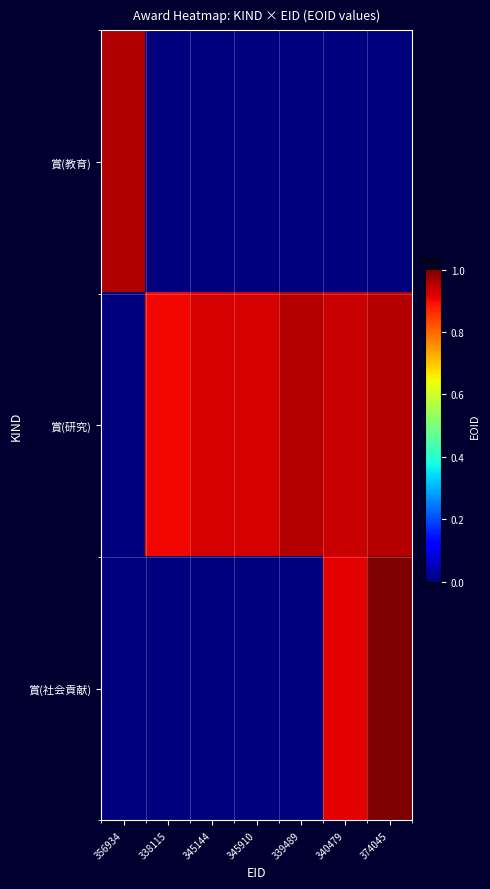

Reading left to right, list all the values displayed in this chart.

賞(教育): 356934=956966	338115=0	345144=0	345910=0	339489=0	340479=0	374045=0
賞(研究): 356934=0	338115=900619	345144=923345	345910=925196	339489=950423	340479=938627	374045=950432
賞(社会貢献): 356934=0	338115=0	345144=0	345910=0	339489=0	340479=914474	374045=1001205